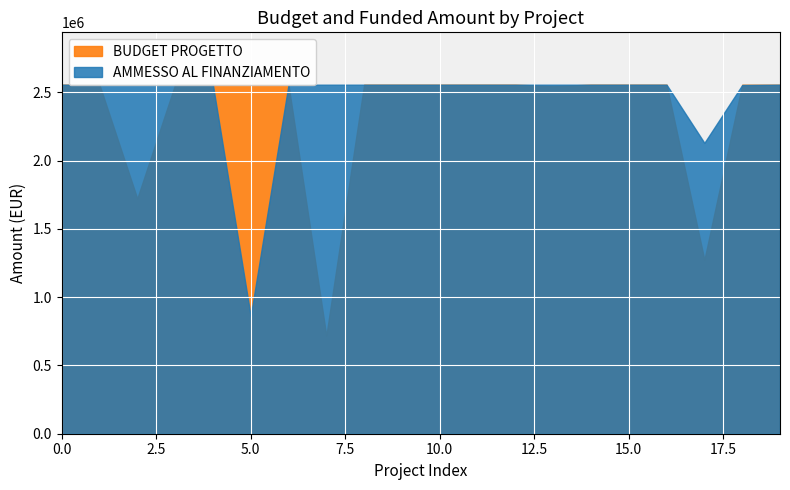

Count the number of categories in the chart.

20